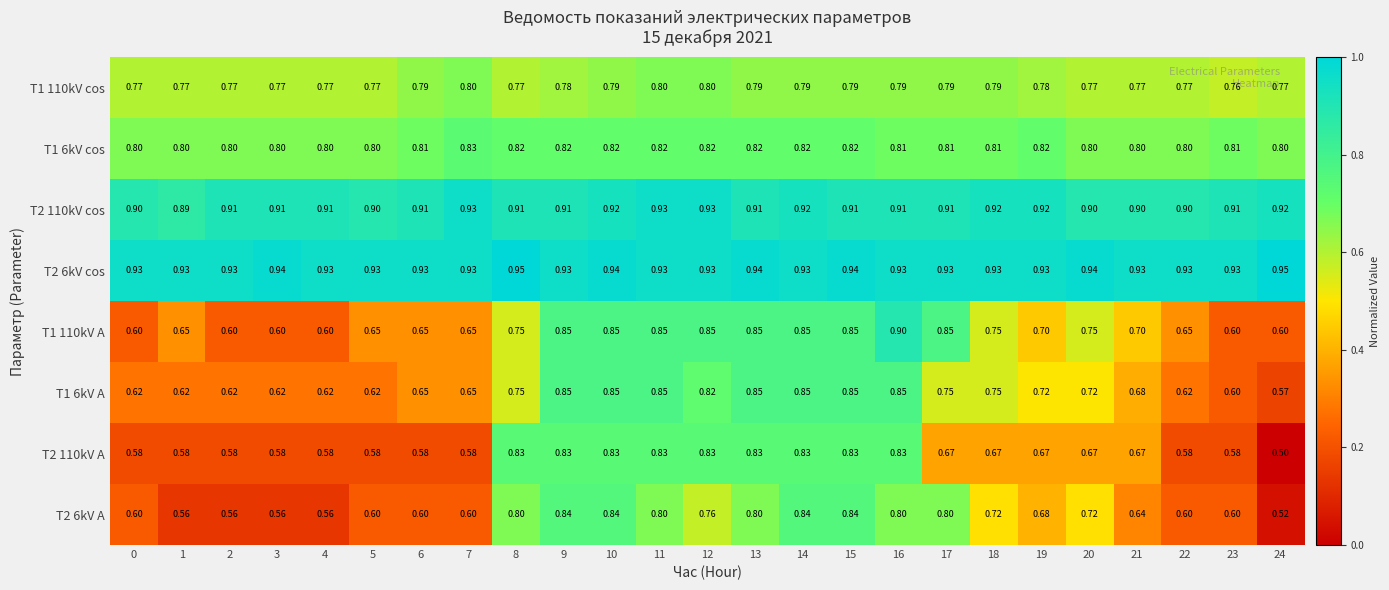

Is the value of T1 6kV A at 10 greater than the value of T1 110kV cos at 13?

Yes